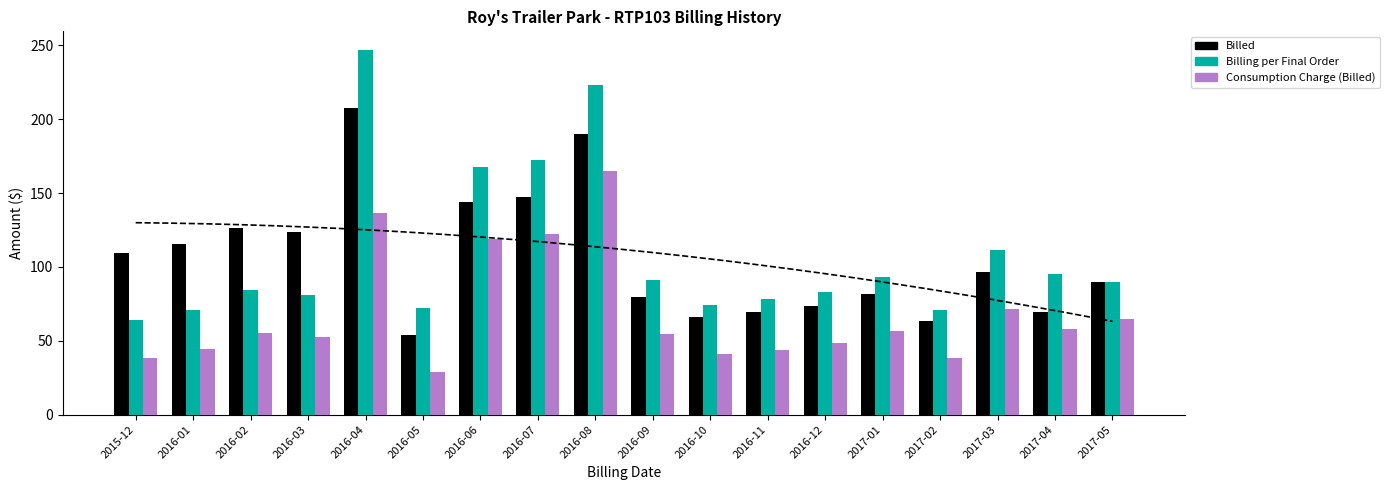

What are all the series names shown in the legend?

Billed, Billing per Final Order, Consumption Charge (Billed)